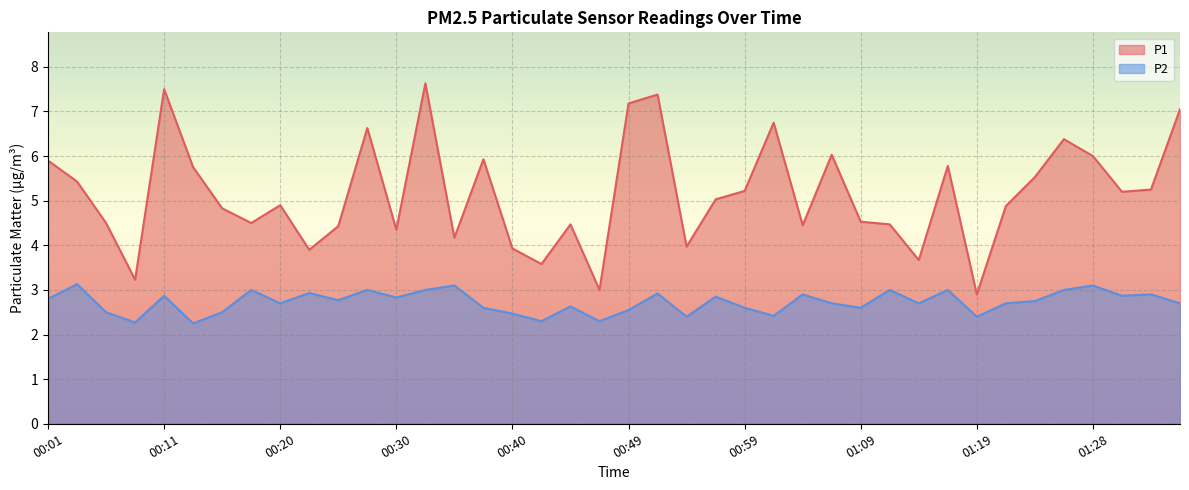

What is the value of the P1 point at the 7th from the left?

4.8